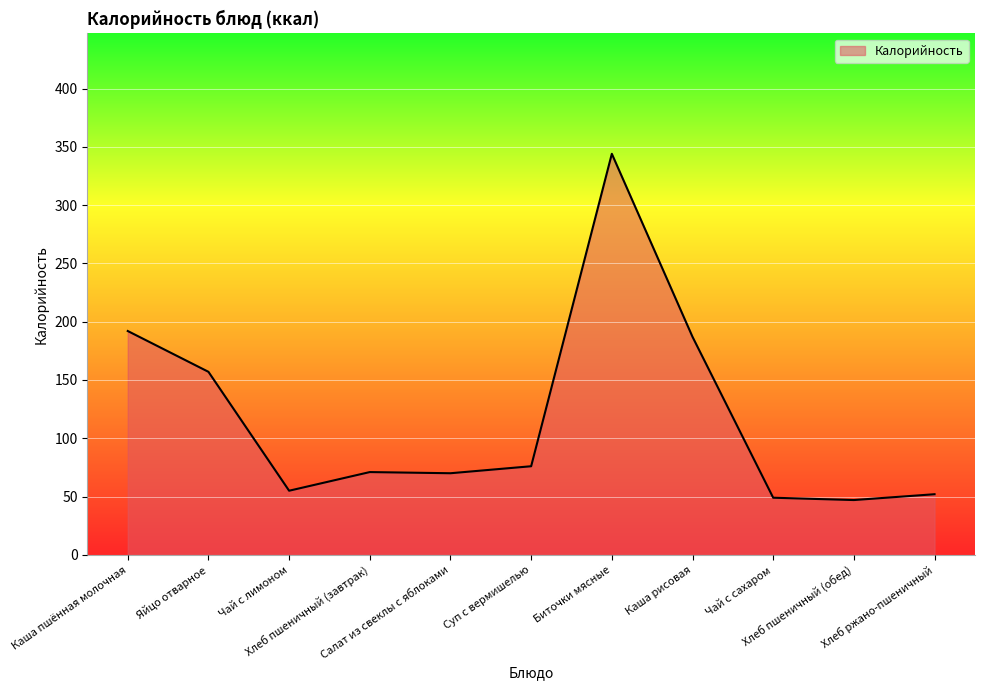

Does the chart display data point markers on the line(s)?

No